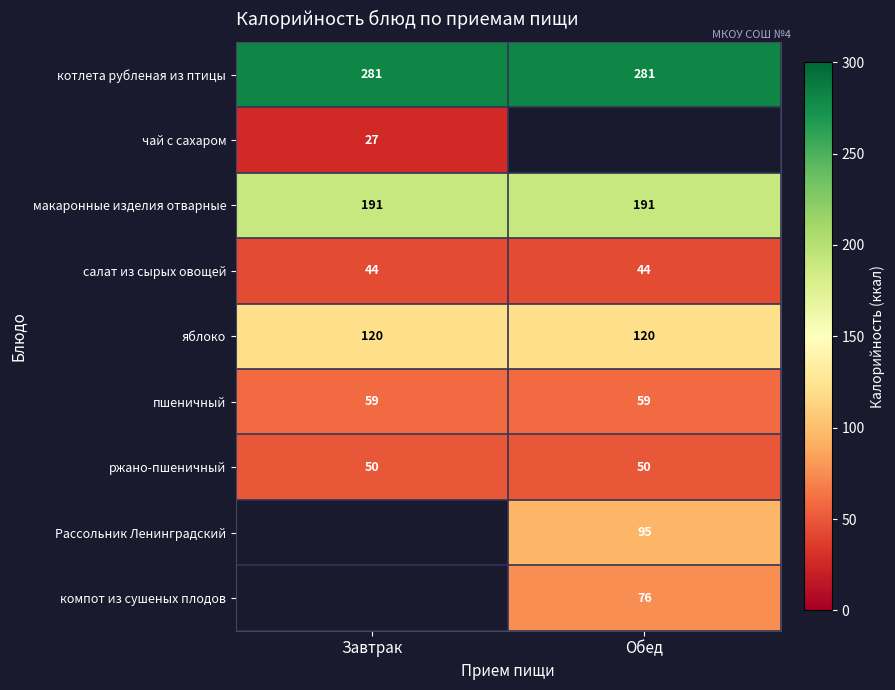

The value of макаронные изделия отварные at Завтрак is 75. True or false?

False